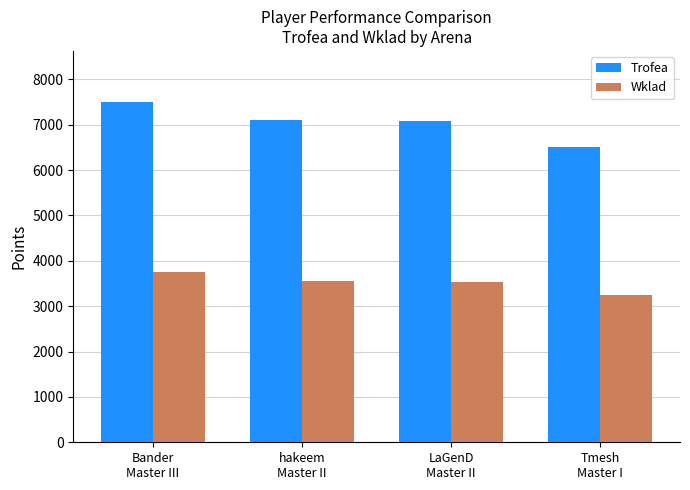

At which category is the sum across all series the highest?

Bander
Master III